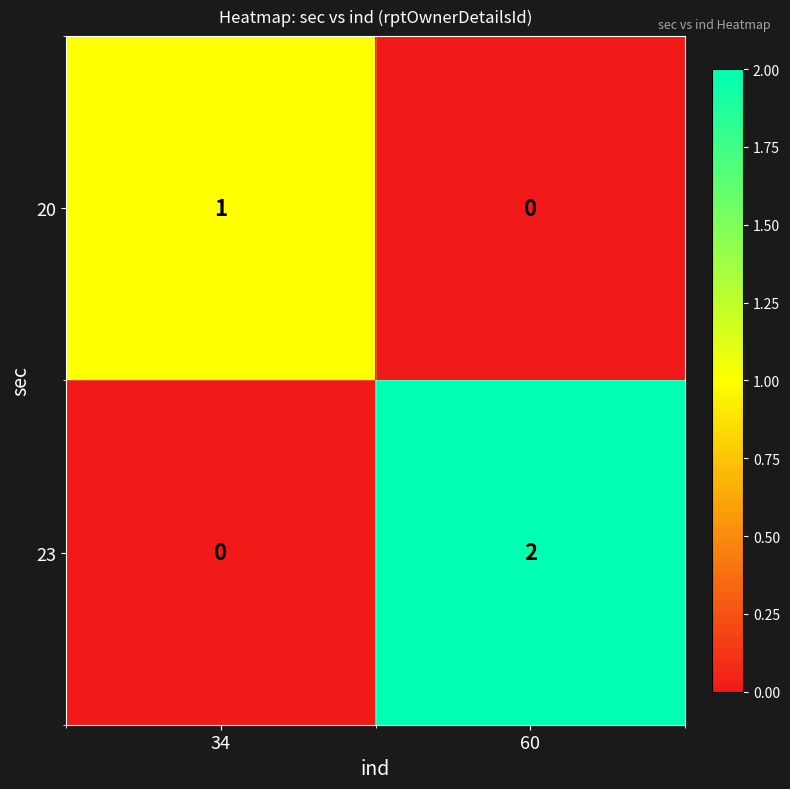

Reading left to right, what are all the values shown in this chart?

20: 1	0
23: 0	2